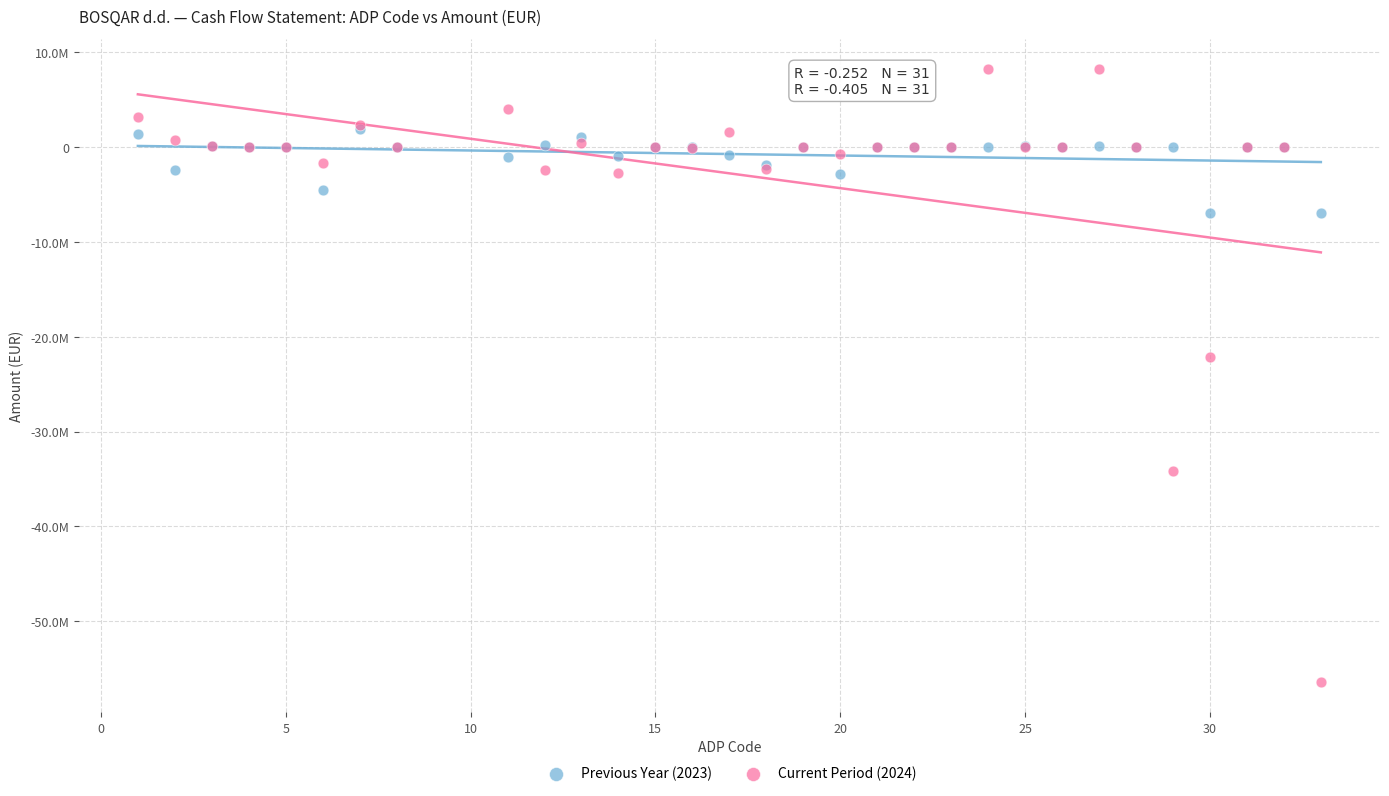

Which series has the largest Y range (max minus min)?

Current Period (2024)